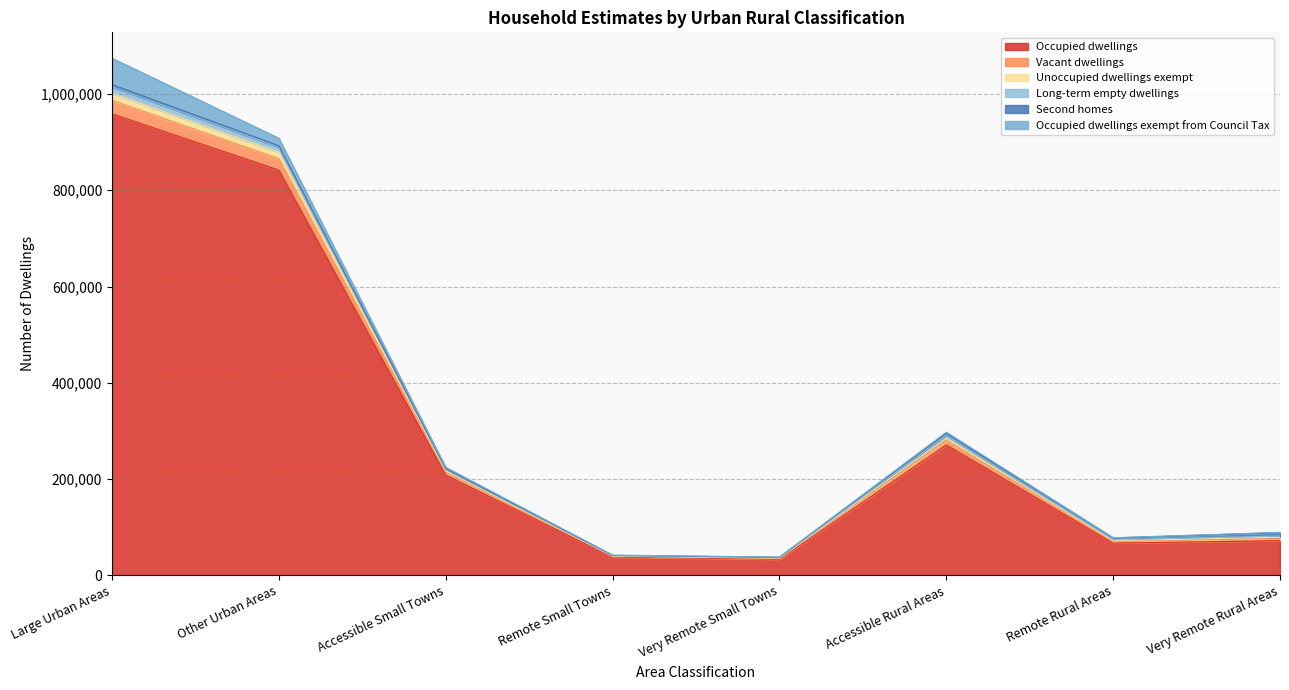

What is the highest value of the Occupied dwellings series?

958805